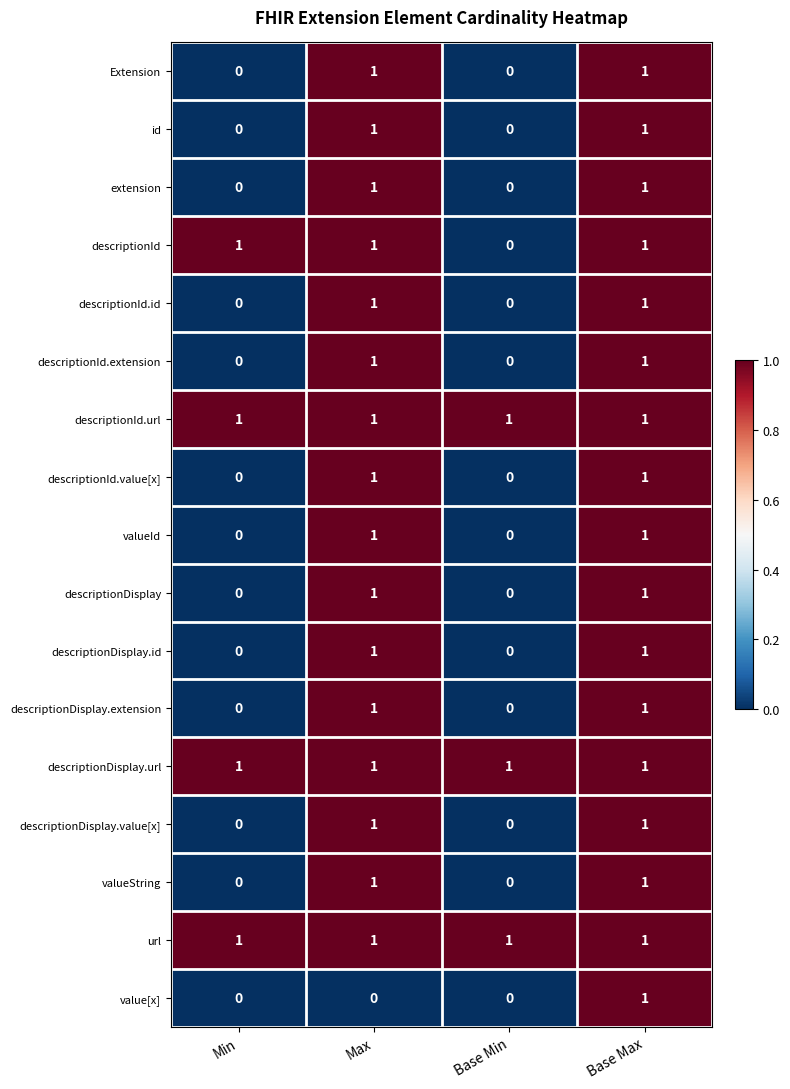

What is the greatest value displayed?

1